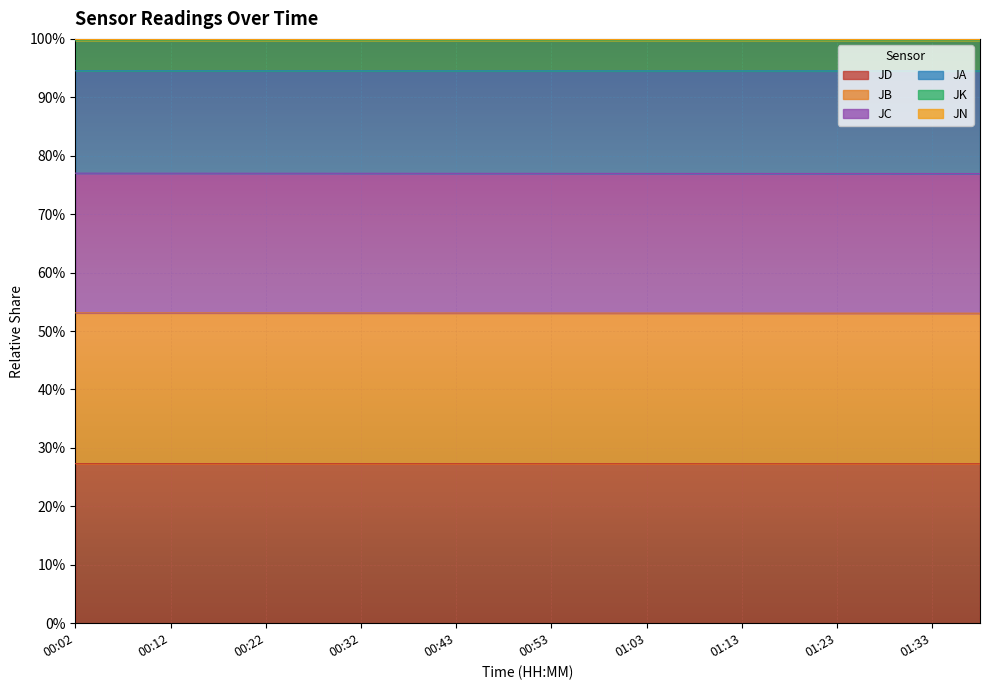

Does the chart display data point markers on the line(s)?

No